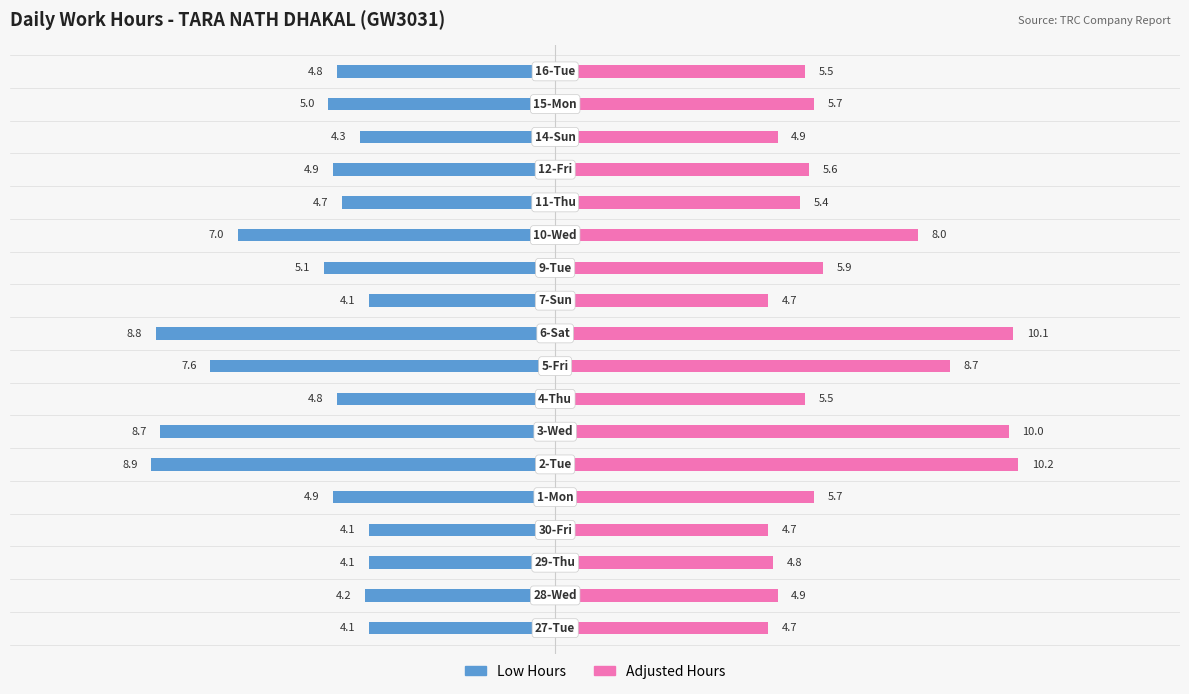

Which series has the widest spread of values?

Adjusted Hours